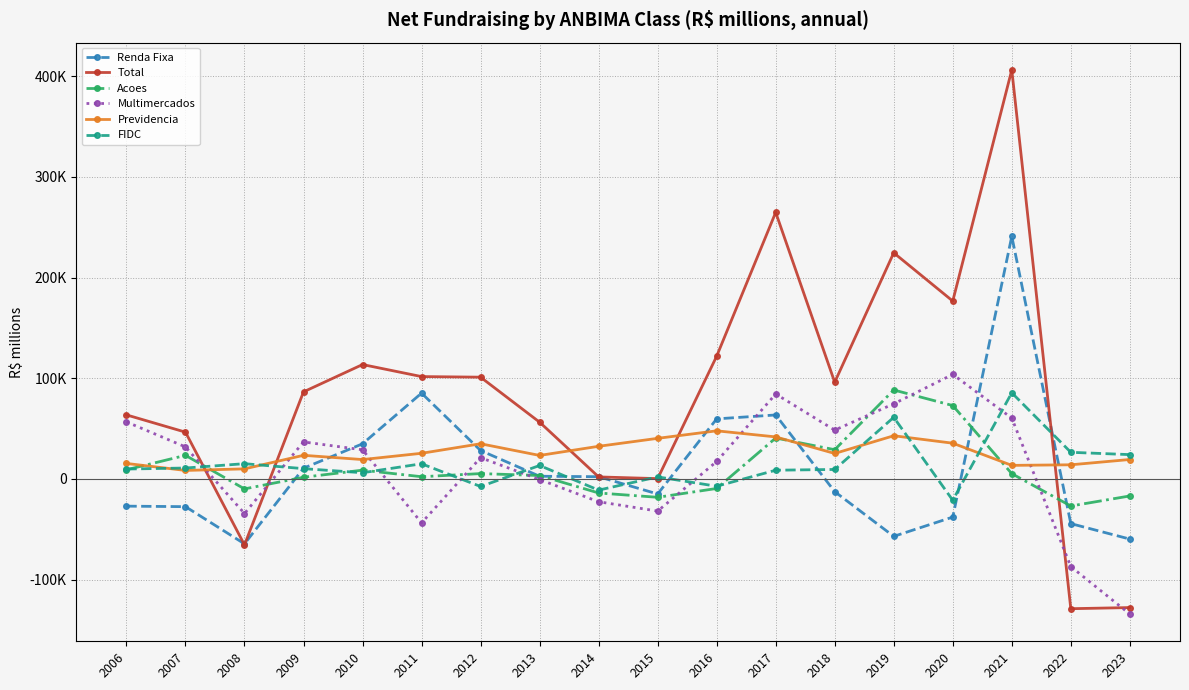

Does the chart have visible grid lines?

Yes